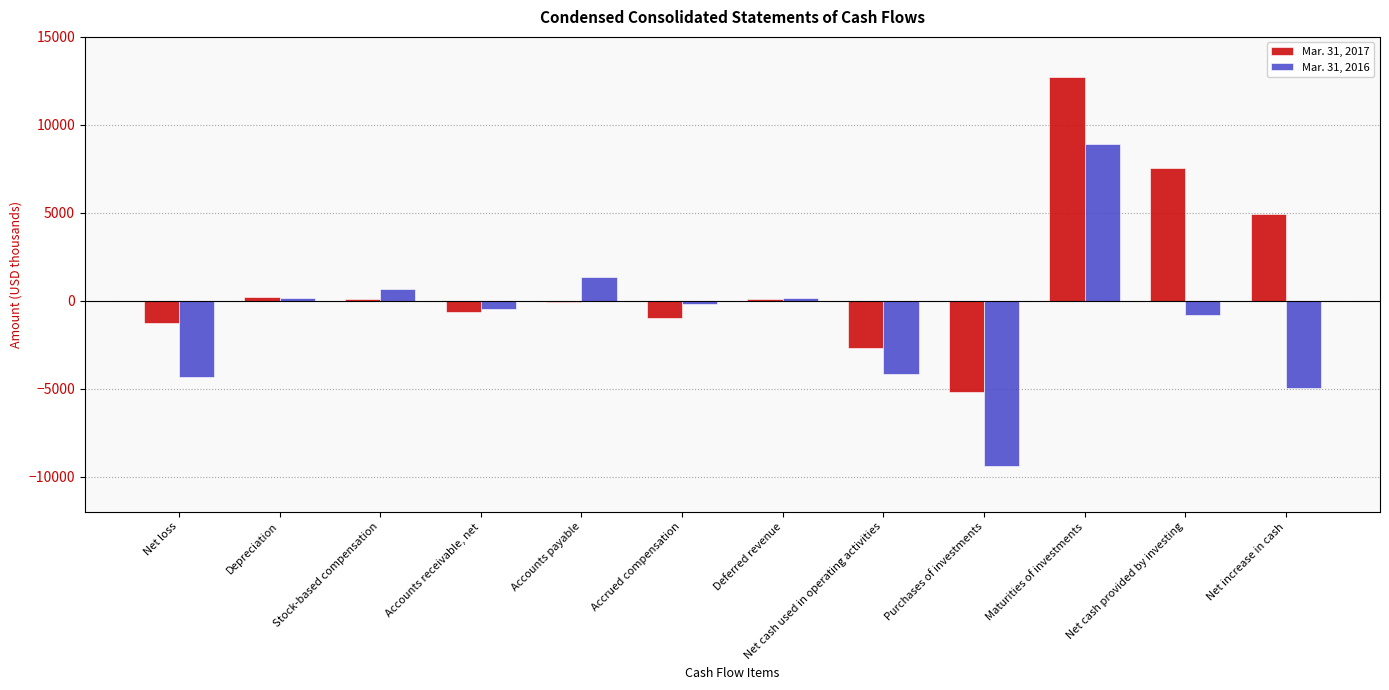

Which category has the highest value in the Mar. 31, 2017 series?

Maturities of investments